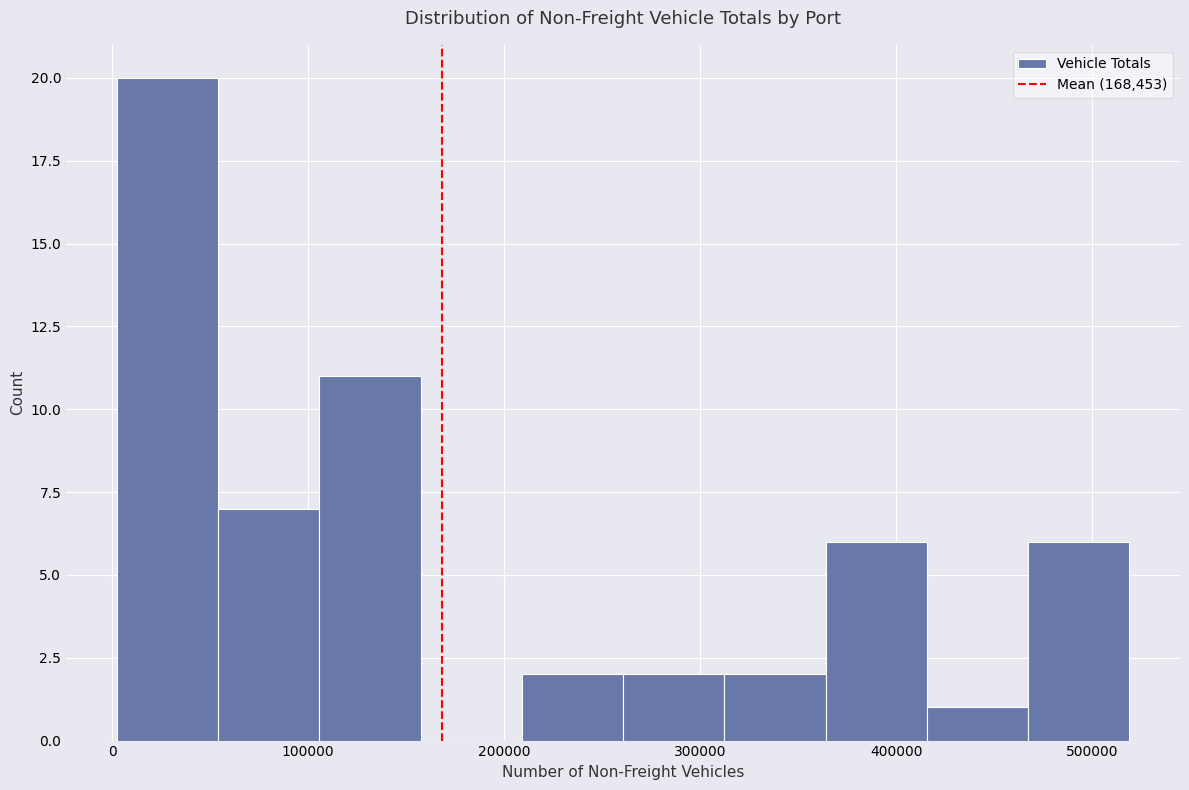

Which range on the x-axis has the tallest bar?

0 to 50000